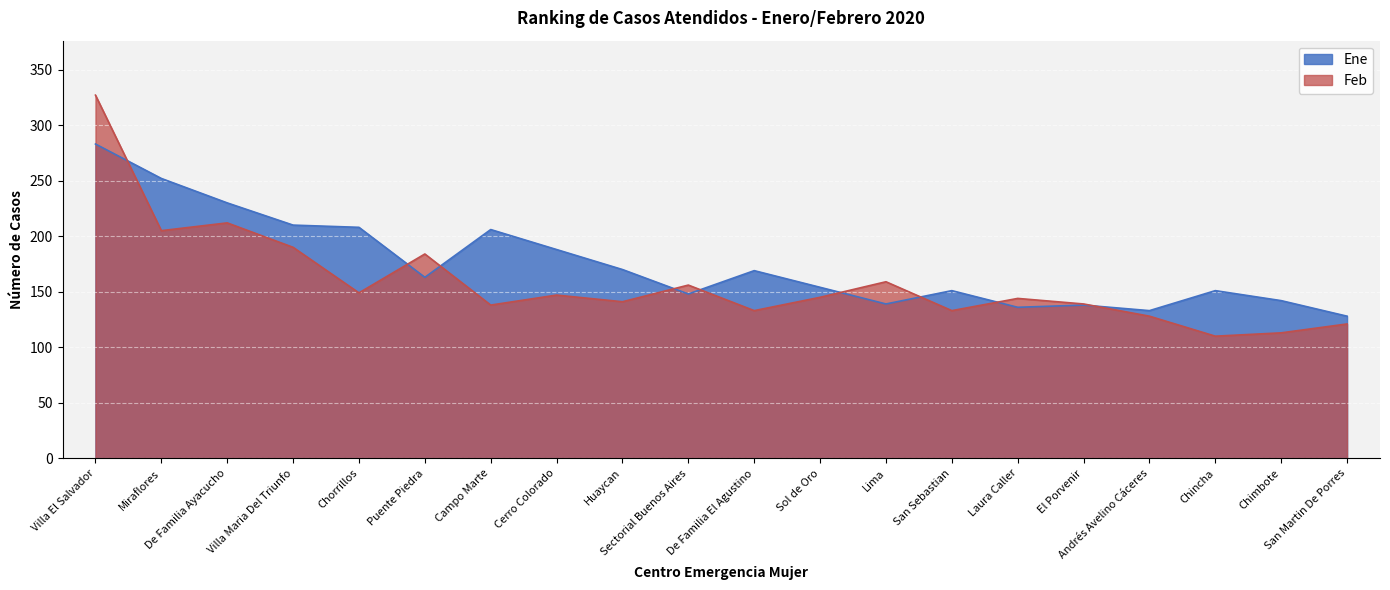

At how many categories does at least one series exceed 286?

1